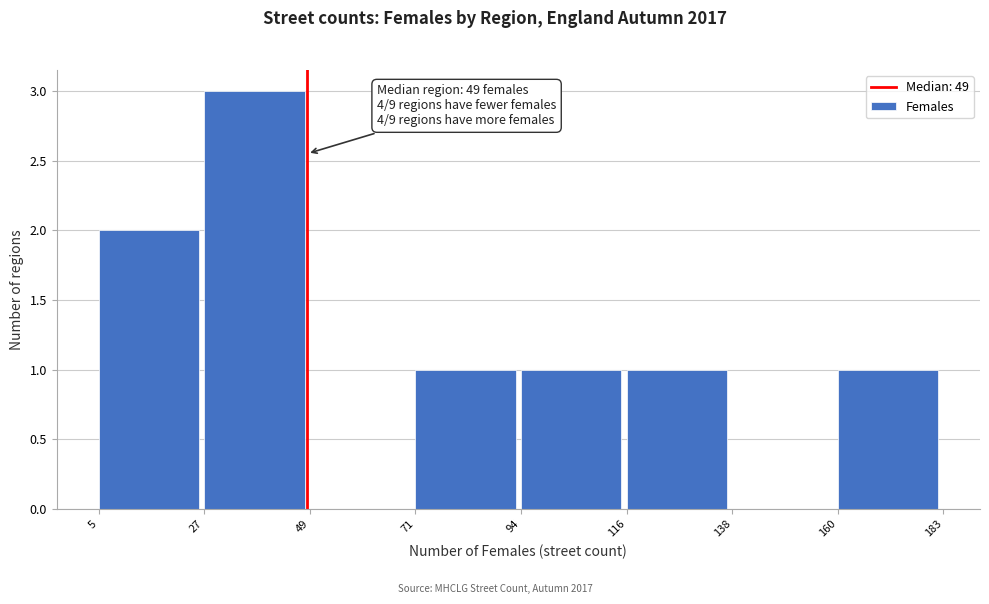

Over which range of the x-axis is the bar tallest?

27 to 49